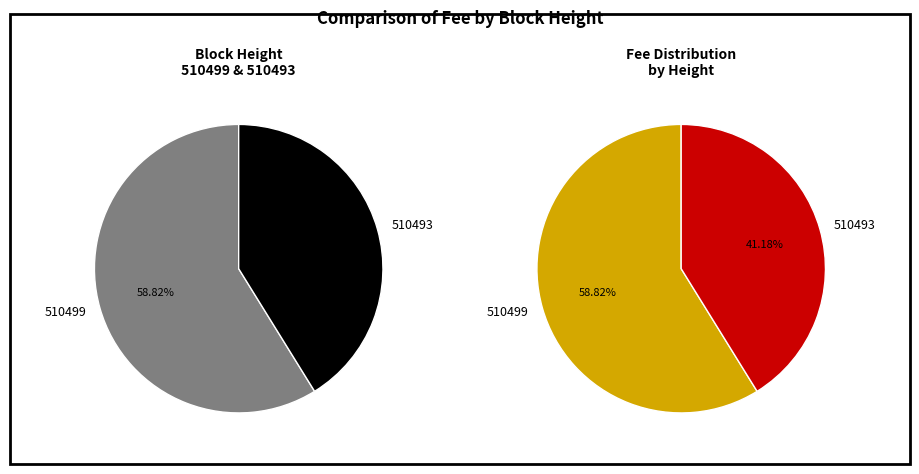

To the nearest percent, what is the average slice percentage?

50%